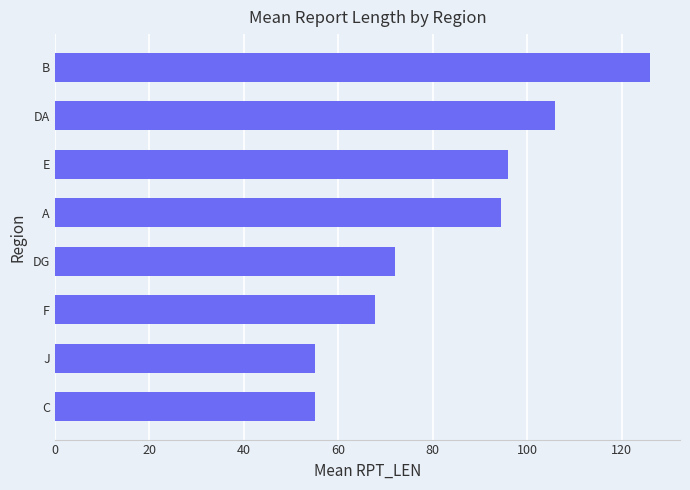

Reading top to bottom, list all the values displayed in this chart.

B=126.0	DA=105.8	E=96.0	A=94.5	DG=72.0	F=67.8	J=55.0	C=55.0